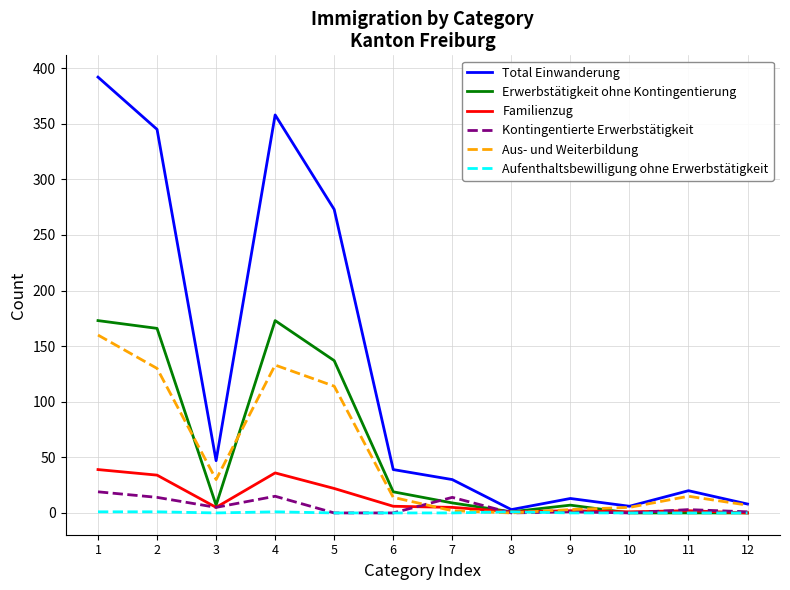

What is the total value across all series at 7?

60